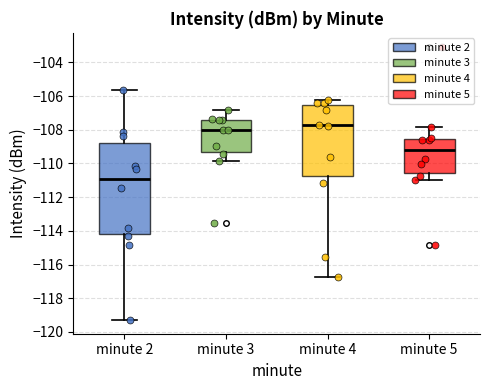

Where does the upper whisker of the box for minute 4 end on the y-axis? The values are not printed on the chart, so give them approximately, as read against the axis.

-106.2